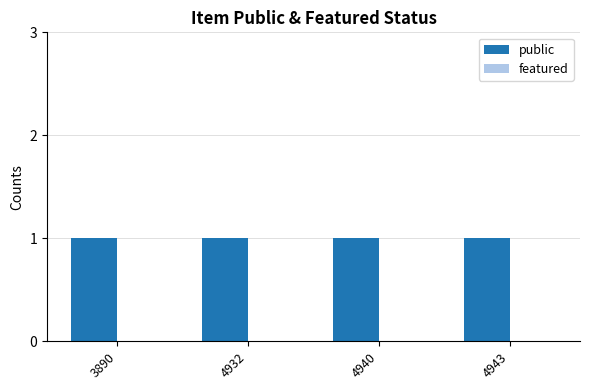

Which series has the largest total across all categories?

public